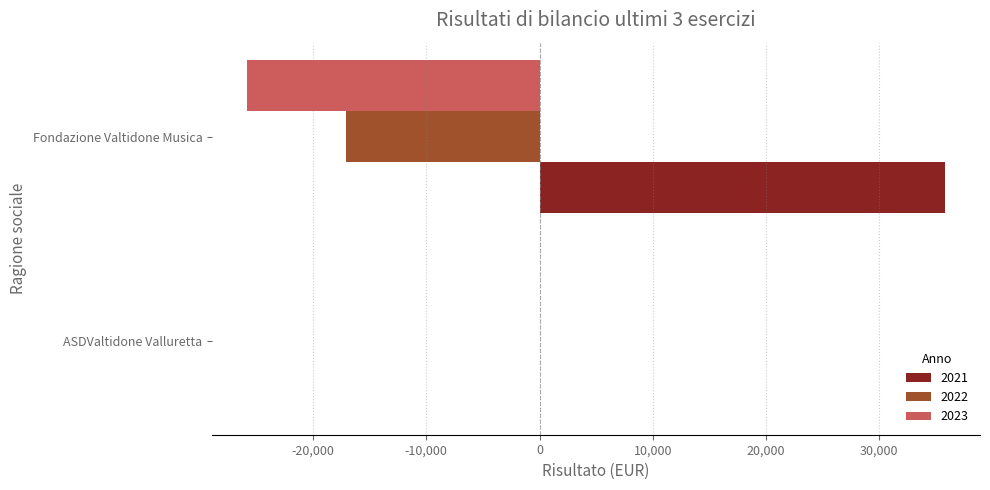

Which series has the largest range (max minus min)?

2021